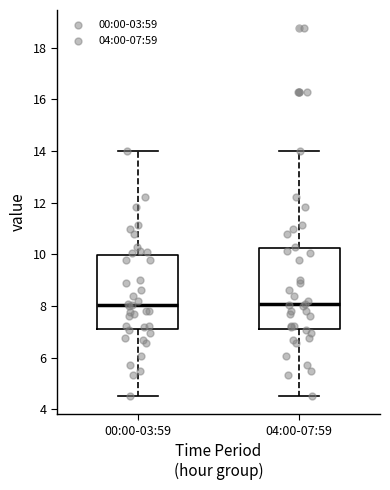

Where does the upper whisker of the box for 00:00-03:59 end on the y-axis? The values are not printed on the chart, so give them approximately, as read against the axis.

14.0